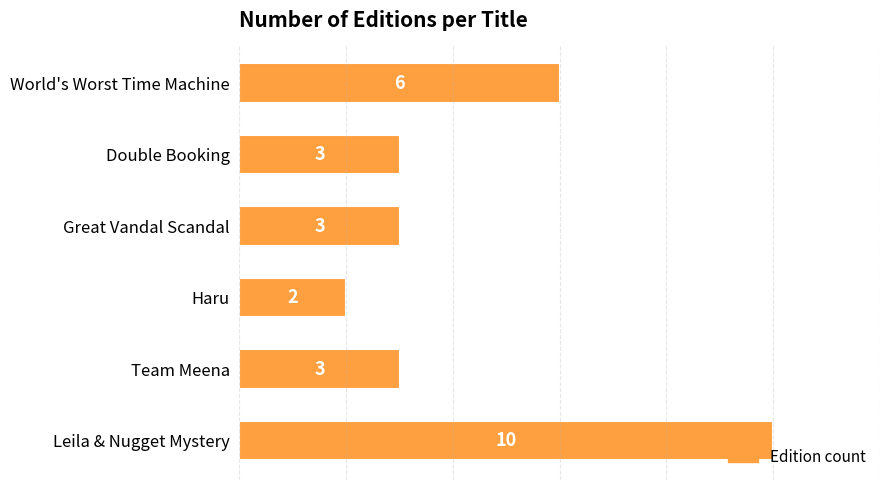

What is the difference between the maximum and minimum values?

8